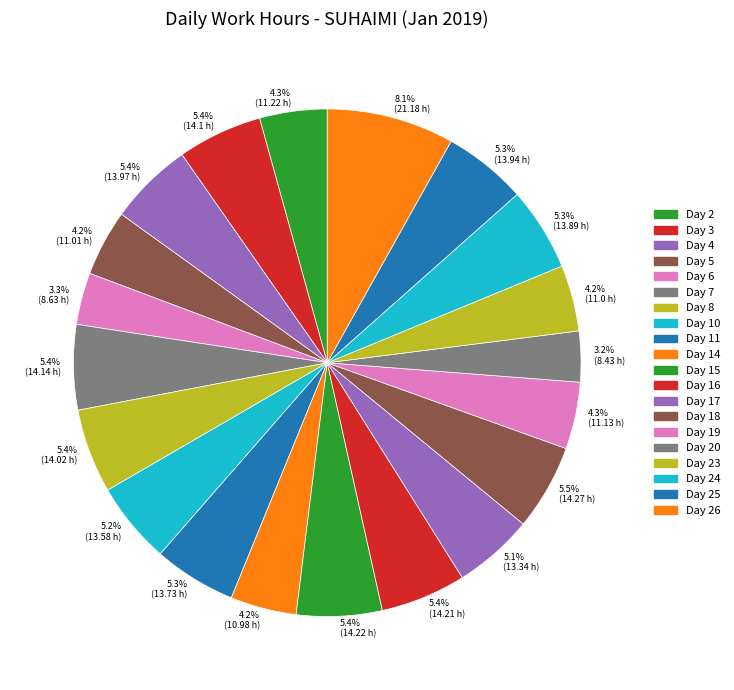

Which category has the biggest portion of the pie?

8.1% (21.18 h)